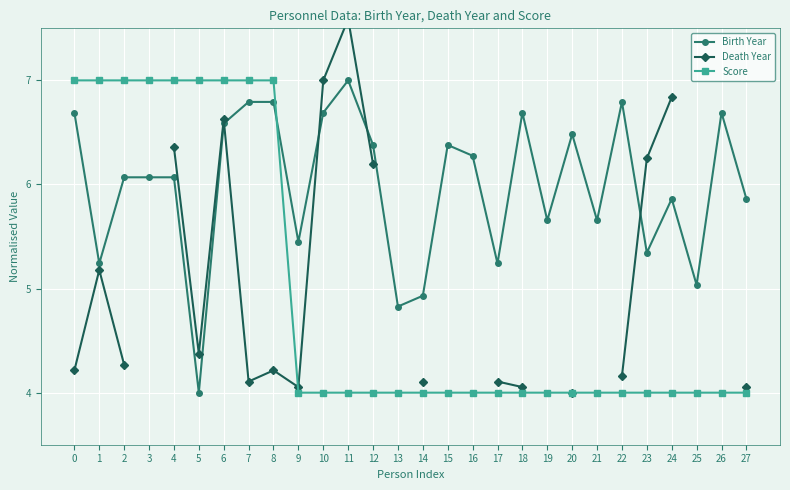

Is the value of Death Year at 18 greater than the value of Birth Year at 26?

No